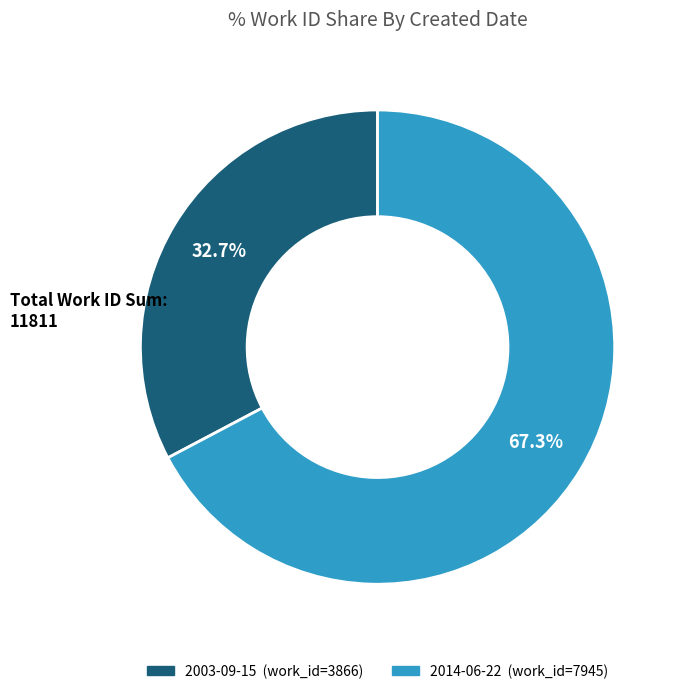

The 2003-09-15 slice represents 33% of the pie. True or false?

True